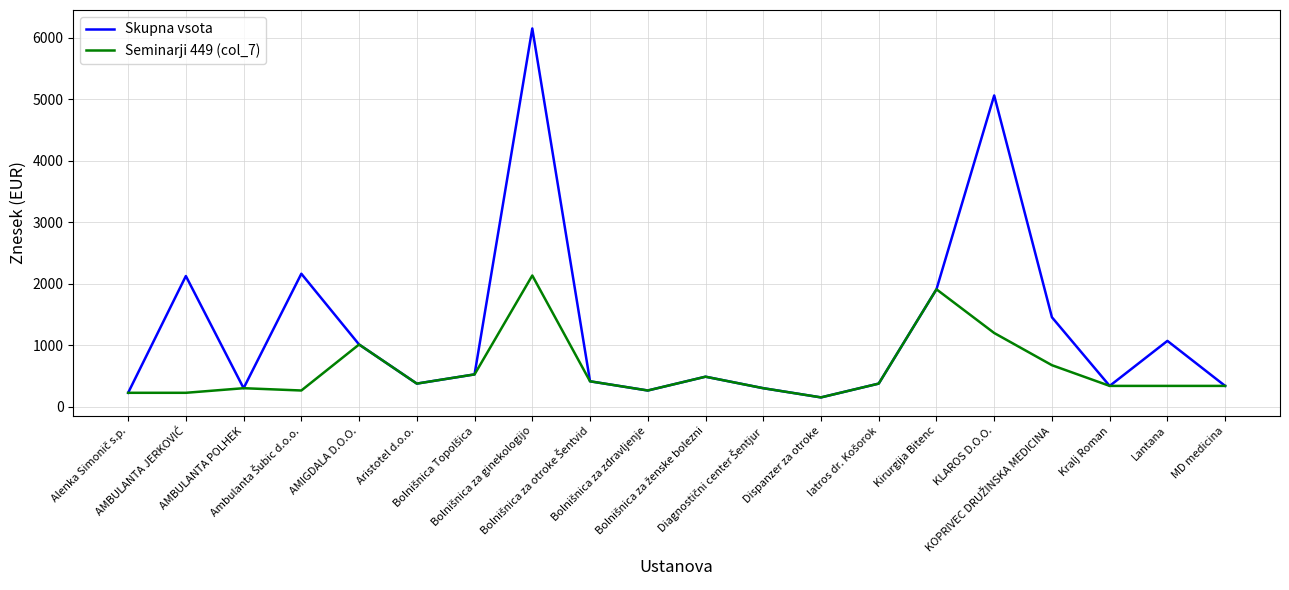

What is the greatest value displayed?

6153.2